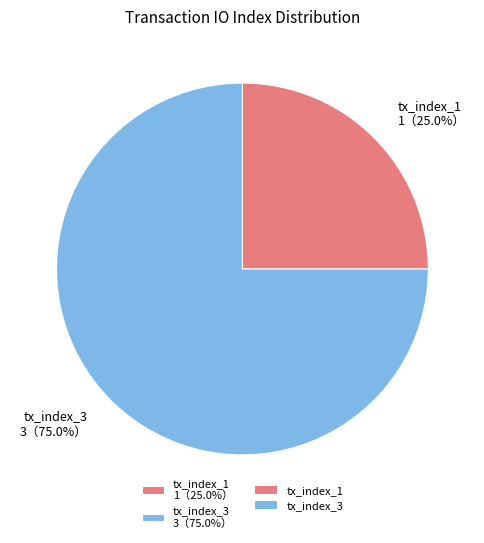

What percentage is the tx_index_3 slice, to the nearest percent?

75%